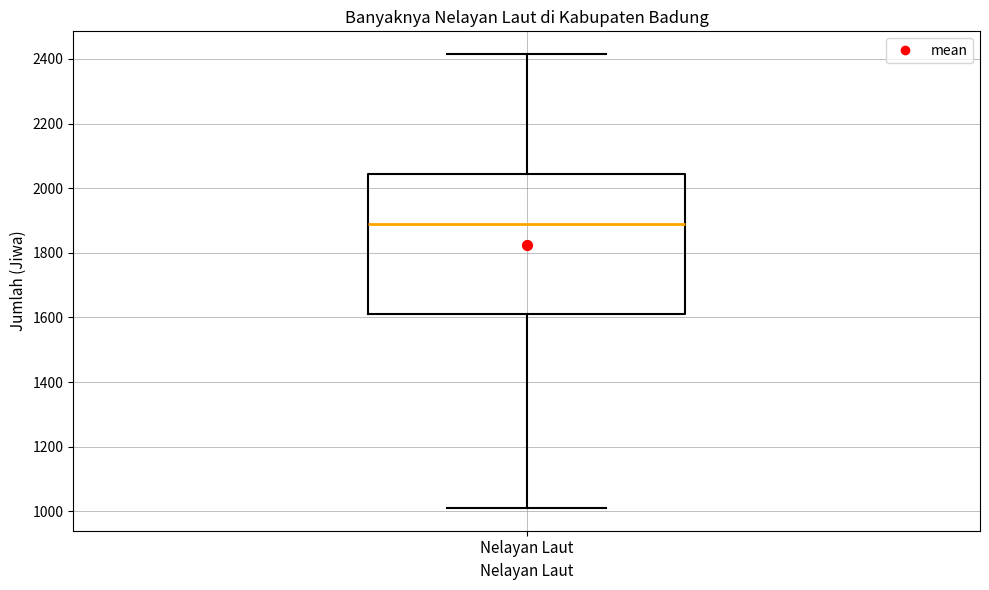

Read this box plot against the y-axis: the position of the median line, the range covered by the box, and the ends of both whiskers. The values are not printed on the chart, so give them approximately, as read against the axis.

median 1900, box 1620 to 2040, whiskers 1020 to 2420